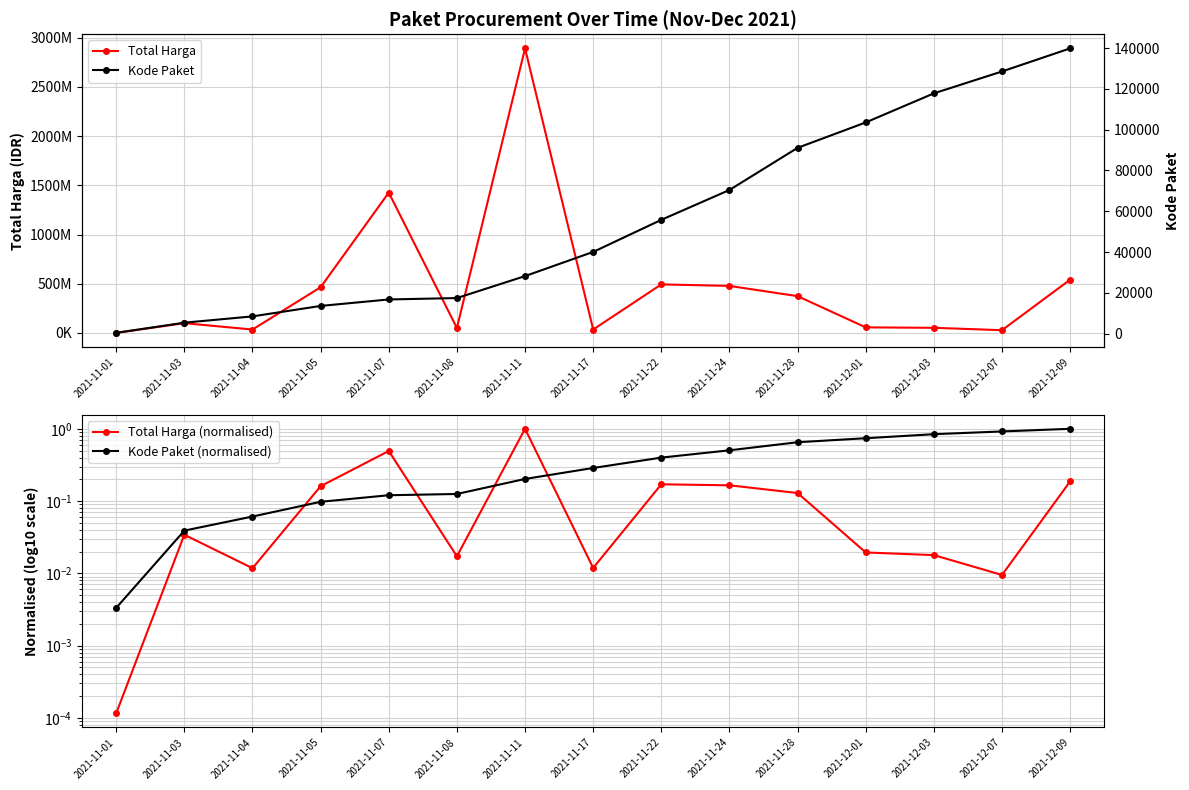

Reading left to right, extract all data points from this chart.

Total Harga: 333600.0	98772570.0	34000000.0	464002100.0	1425867900.0	49730040.0	2892122000.0	34292000.0	493000000.0	477600000.0	373404000.0	56152800.0	51601000.0	27412000.0	541071000.0
Total Harga (normalised): 0.0	0.0	0.0	0.2	0.5	0.0	1.0	0.0	0.2	0.2	0.1	0.0	0.0	0.0	0.2
Kode Paket (normalised): 0.0	0.0	0.1	0.1	0.1	0.1	0.2	0.3	0.4	0.5	0.7	0.7	0.8	0.9	1.0
Kode Paket: 464.0	5449.0	8530.0	13652.0	16823.0	17509.0	28271.0	40112.0	55826.0	70453.0	91101.0	103541.0	117783.0	128516.0	139817.0